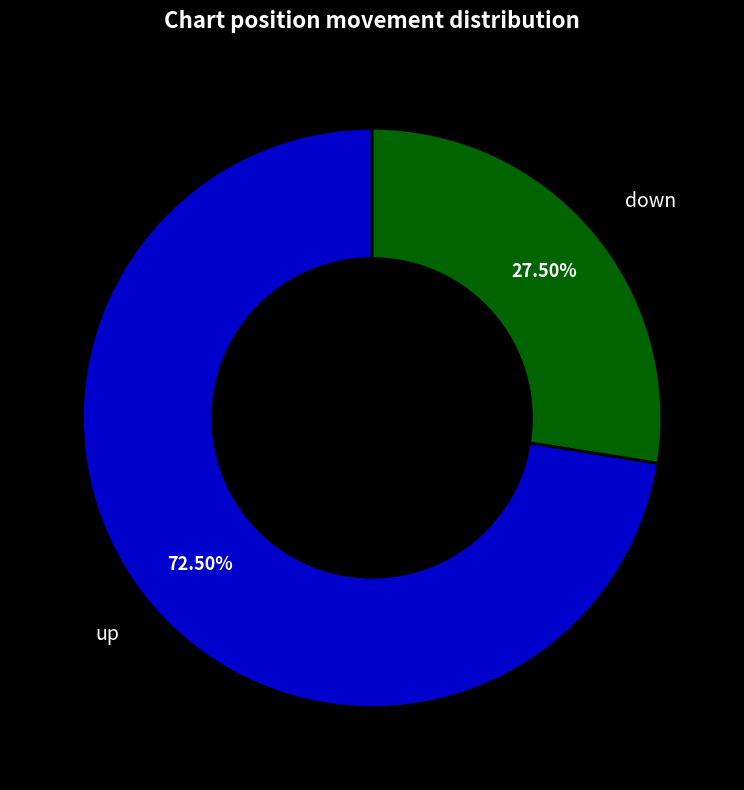

Approximately how many times larger is the value at down compared to up?

0.4